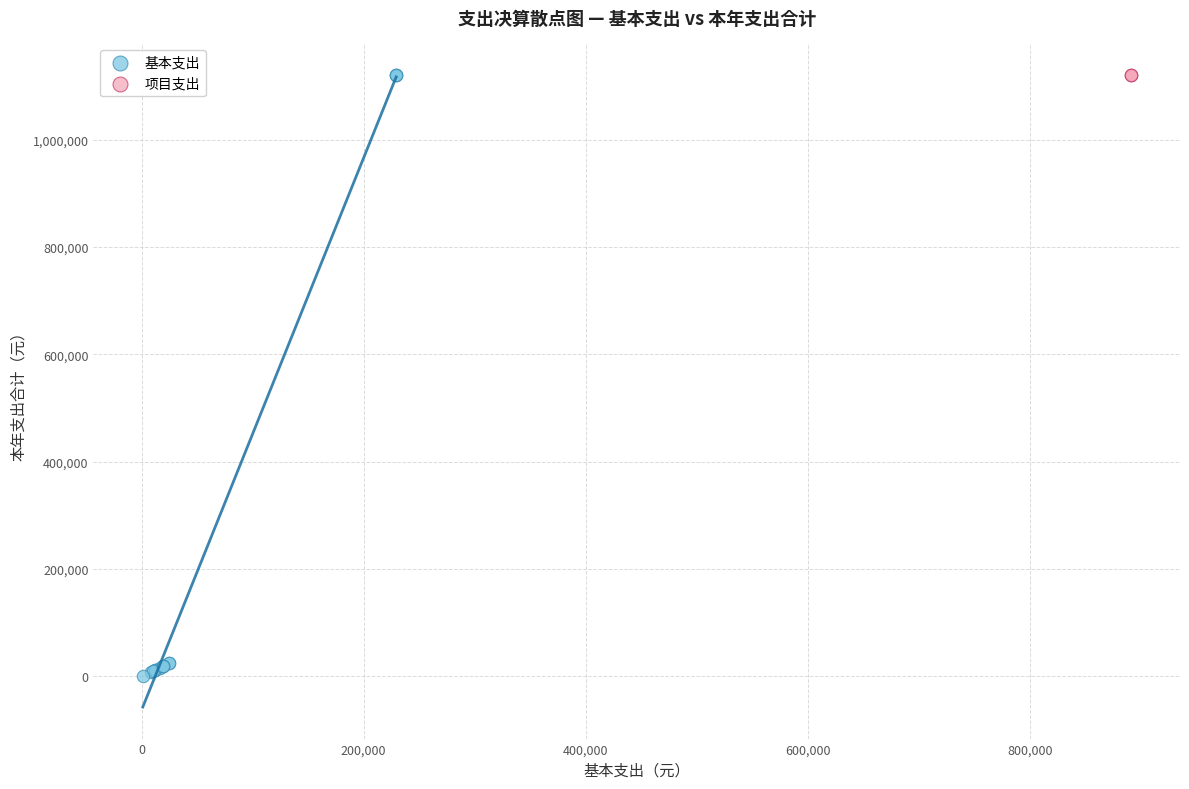

Which series reaches the minimum Y coordinate?

基本支出